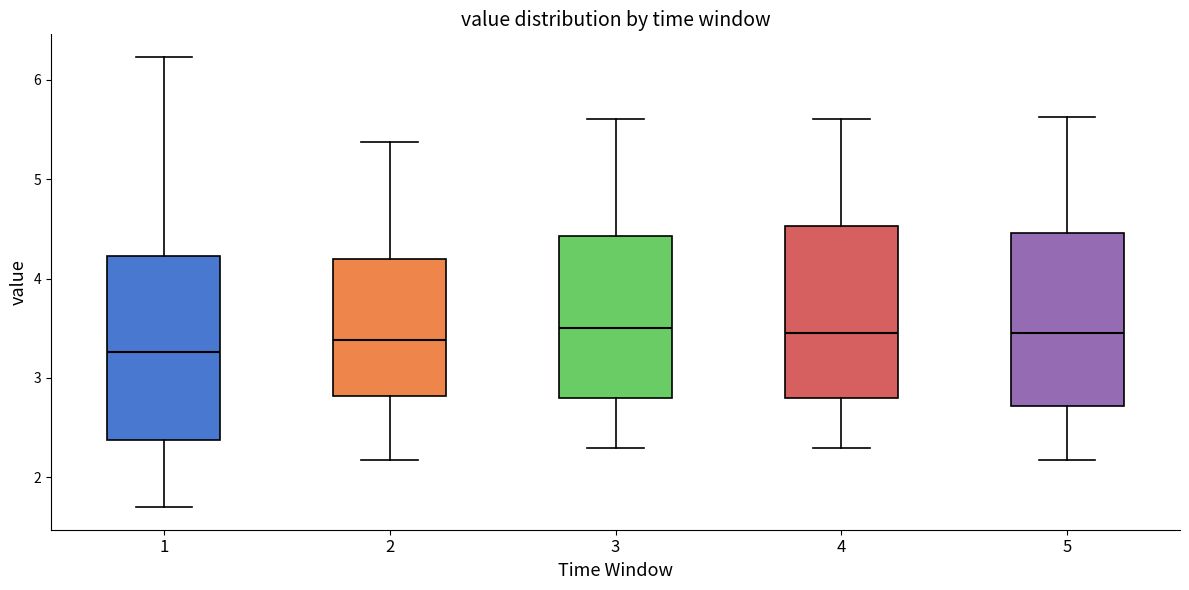

Reading left to right, read every box against the y-axis: the position of its median line, the range the box covers, and the ends of its whiskers. The values are not printed on the chart, so give them approximately, as read against the axis.

1: median 3.3, box 2.4 to 4.2, whiskers 1.7 to 6.2
2: median 3.4, box 2.8 to 4.2, whiskers 2.2 to 5.4
3: median 3.5, box 2.8 to 4.4, whiskers 2.3 to 5.6
4: median 3.5, box 2.8 to 4.5, whiskers 2.3 to 5.6
5: median 3.5, box 2.7 to 4.5, whiskers 2.2 to 5.6